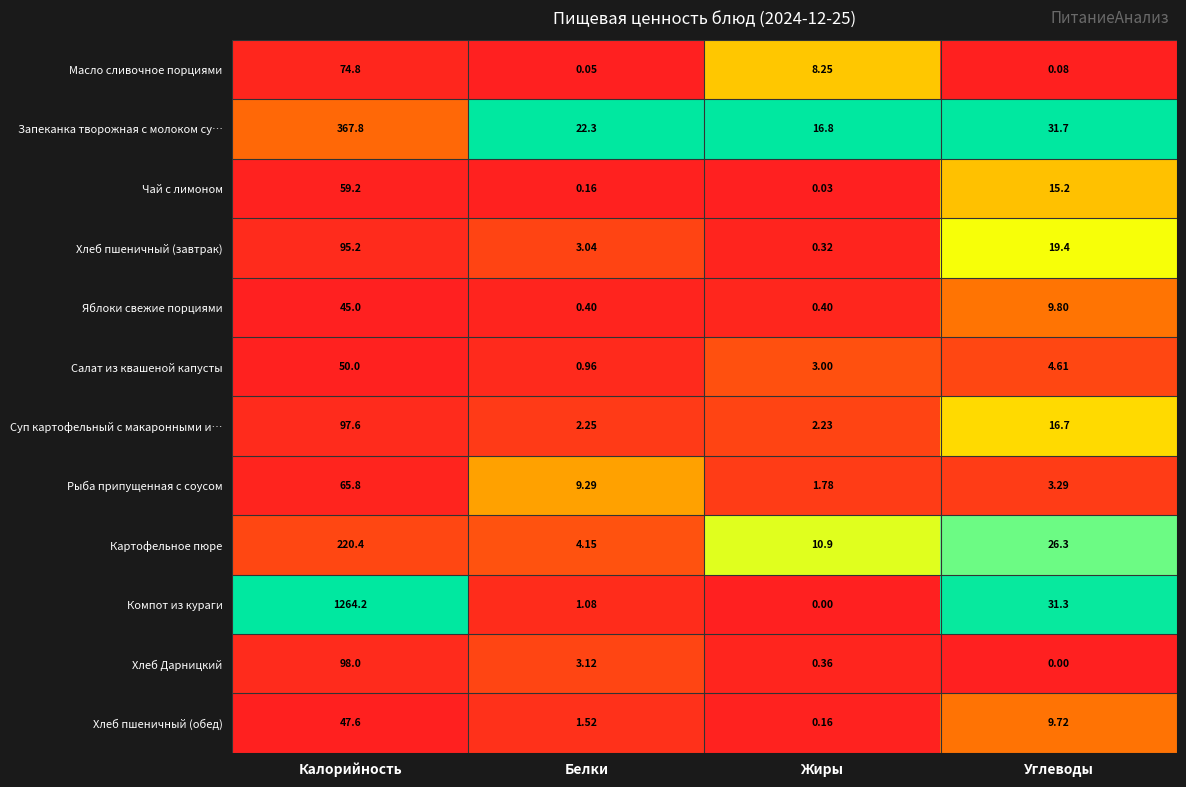

Between Белки and Углеводы, which series saw the biggest shift?

Компот из кураги